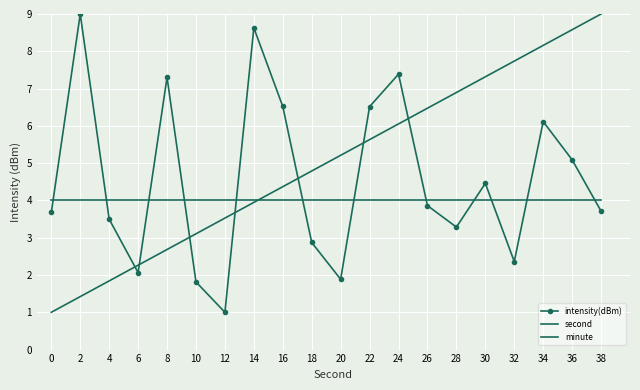

Between 2 and 26, which series saw the biggest shift?

intensity(dBm)